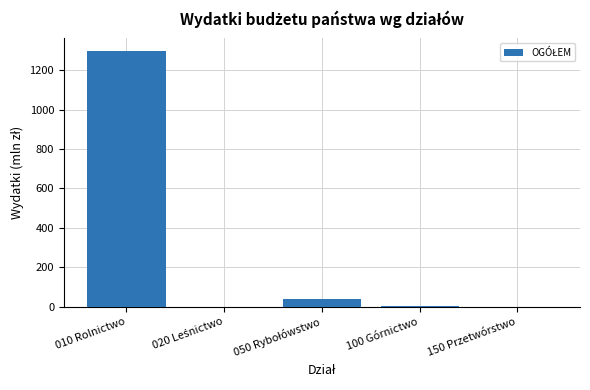

At which category does the chart reach its peak across all series?

010 Rolnictwo